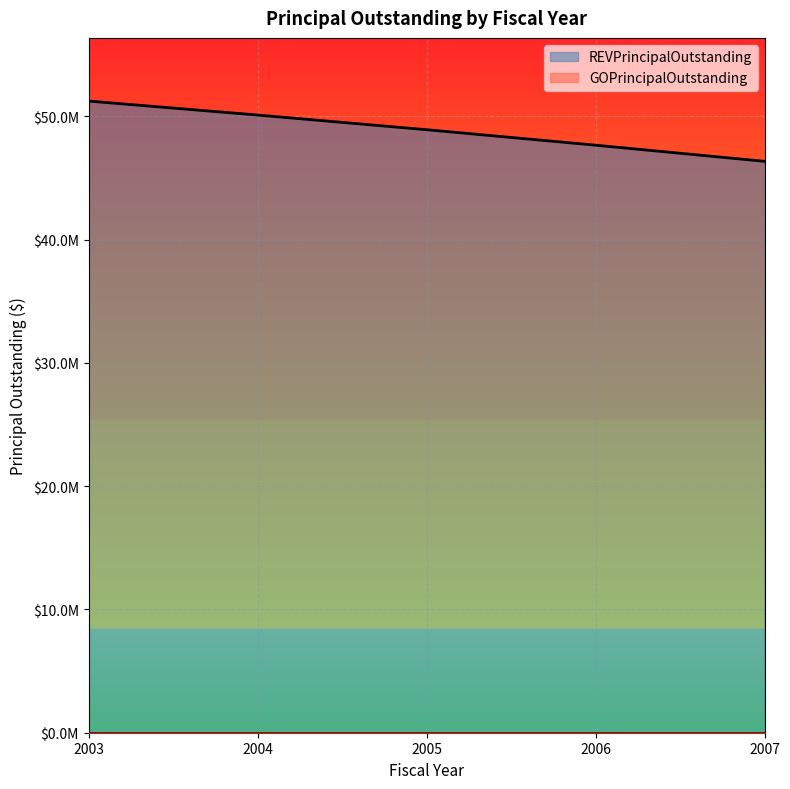

List the labels in order of value, smallest first.

2007, 2006, 2005, 2004, 2003